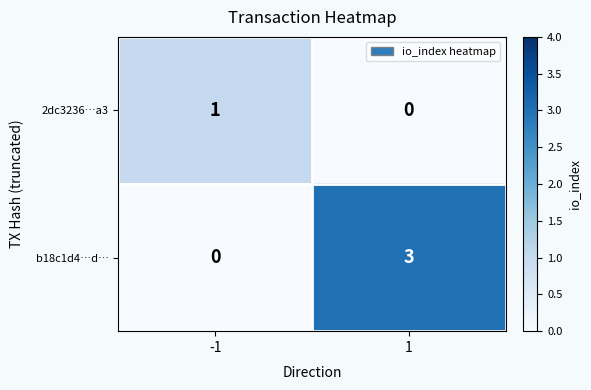

At how many categories does at least one series exceed 0?

2